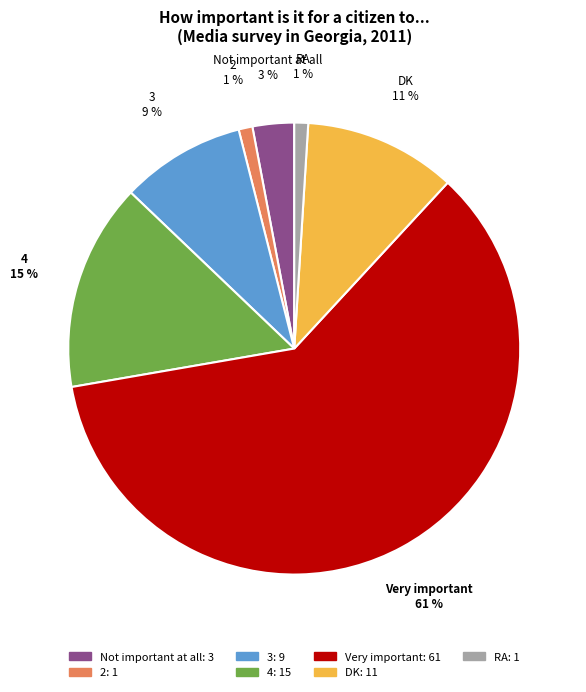

Rank the categories by value from highest to lowest.

Very important, 4, DK, 3, Not important at all, 2, RA